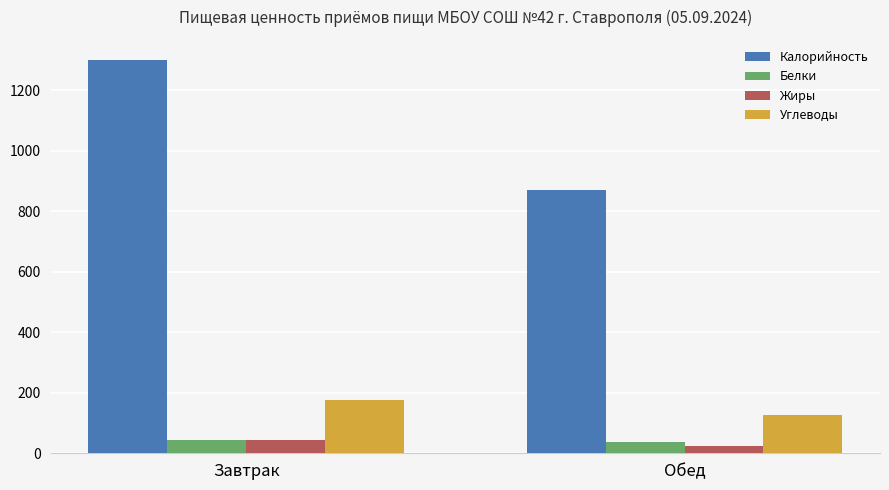

How many data points does each series have?

2